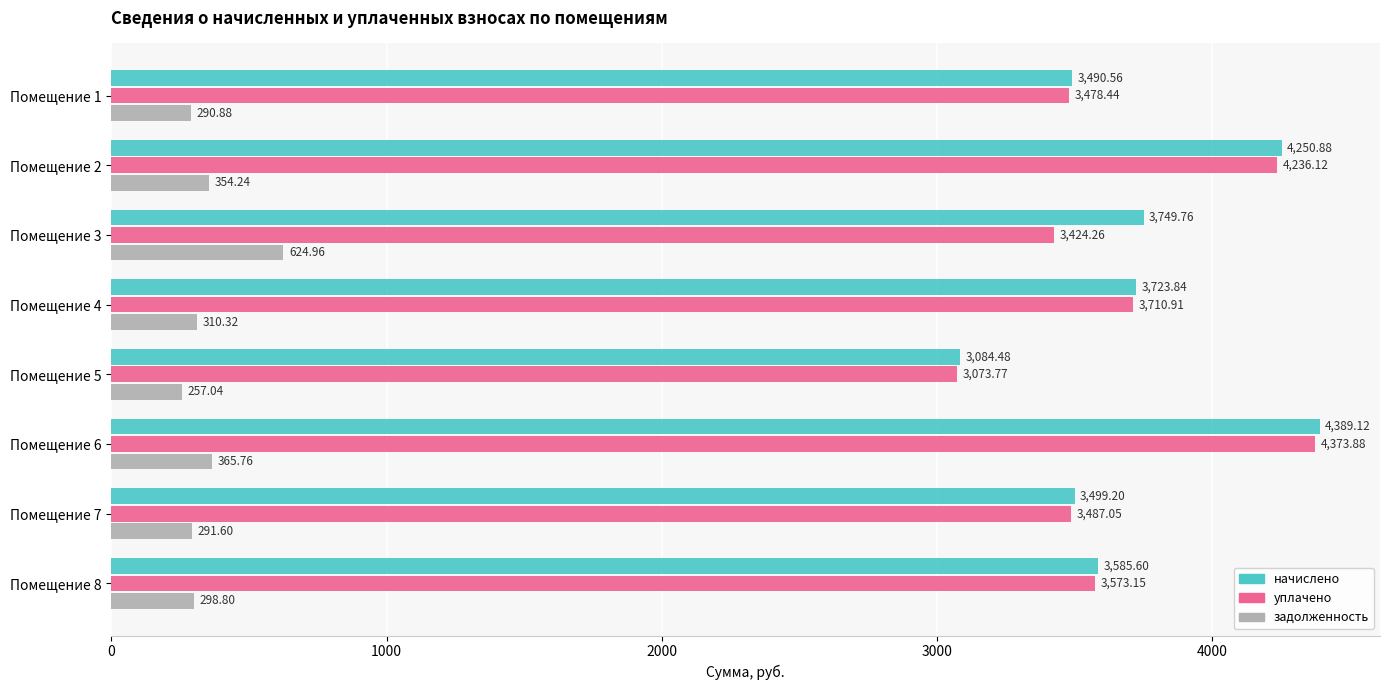

What is the spread (max minus min) of values at Помещение 5?

2827.4